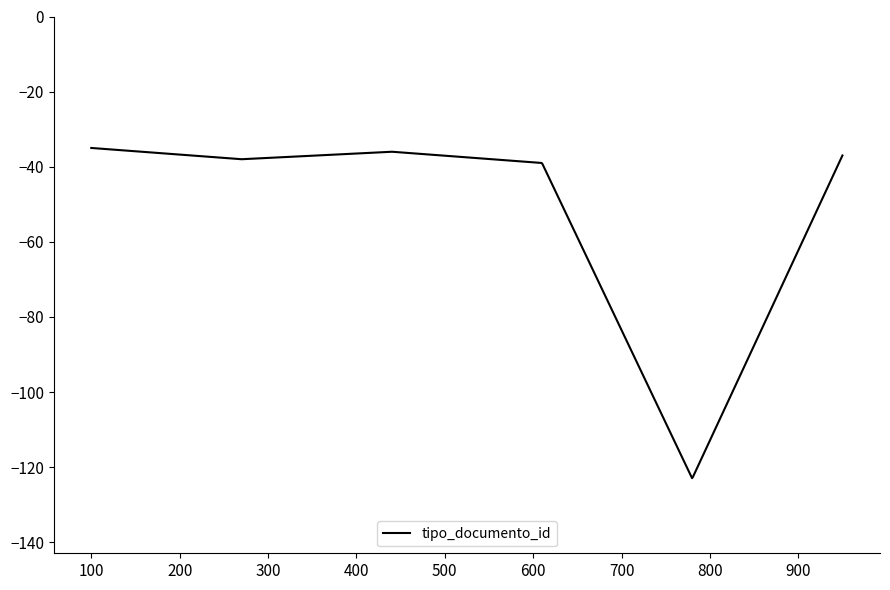

What is the maximum value shown in the chart?

-35.0